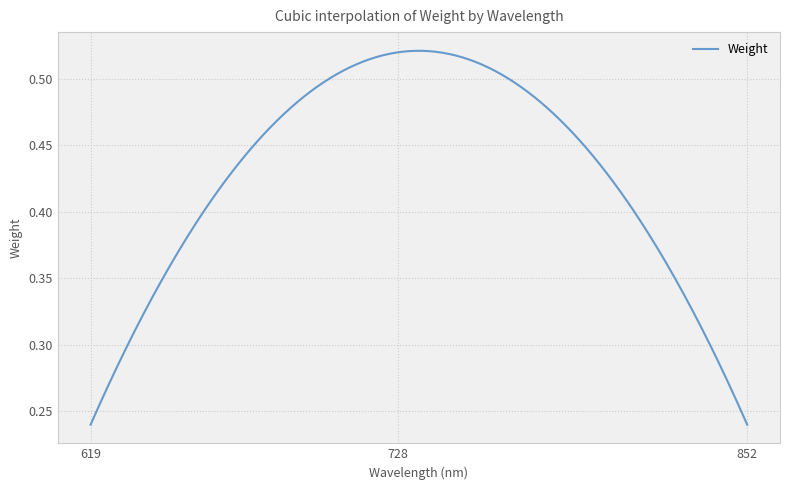

Count the values in the range 0 to 1.

300